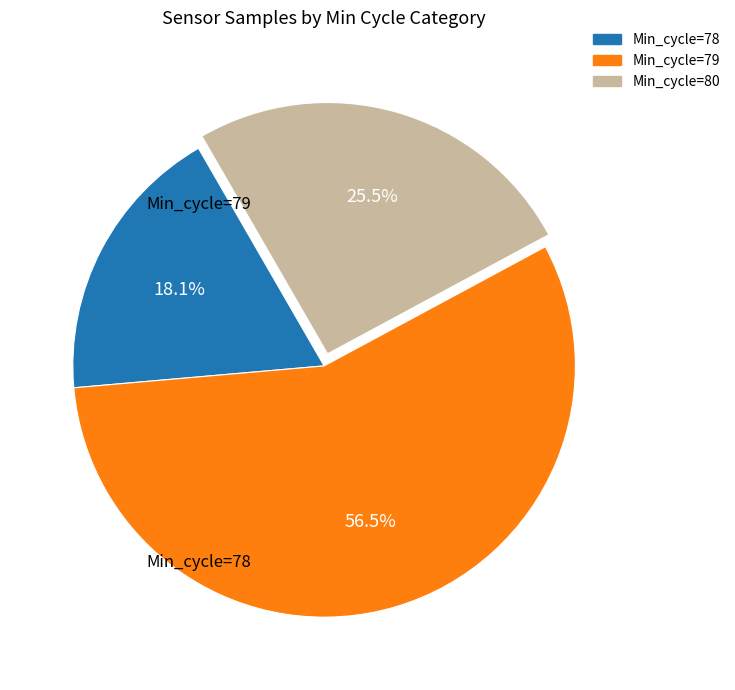

Does any single category account for the majority?

Yes